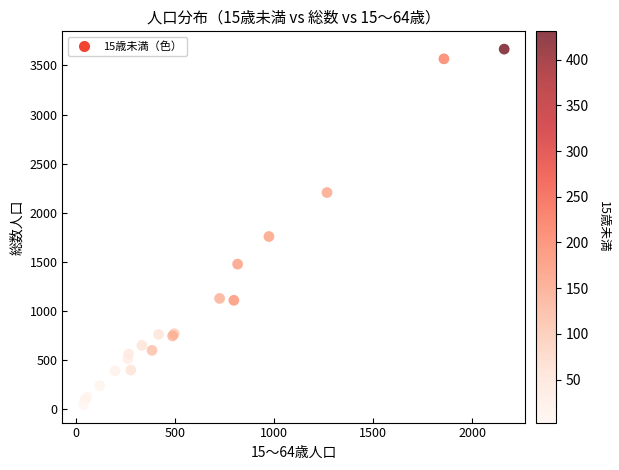

What Y value in the scatter plot is closest to 1855?

1758